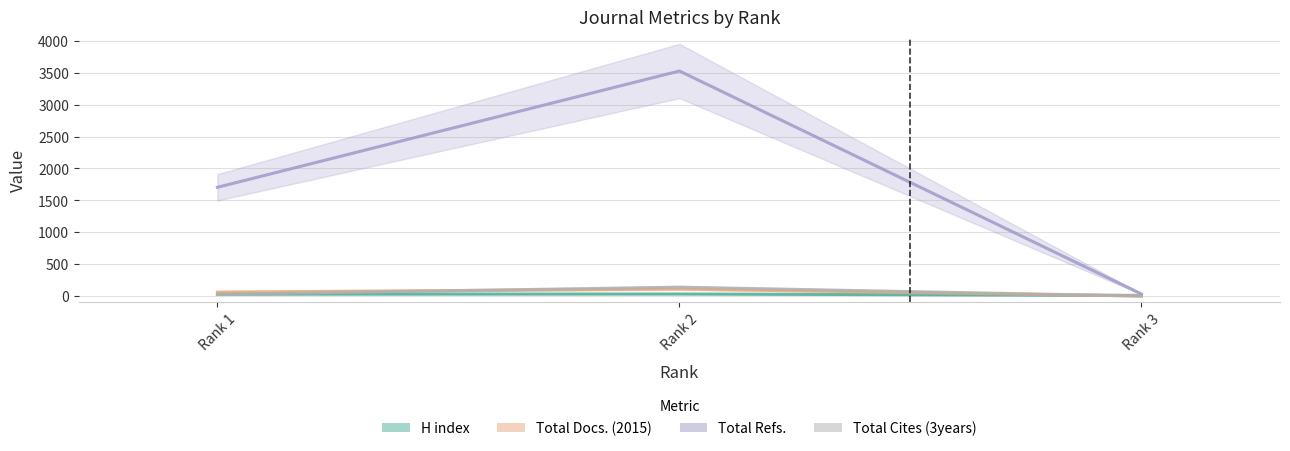

The Total Cites (3years) series shows 56 at Rank 3. True or false?

False